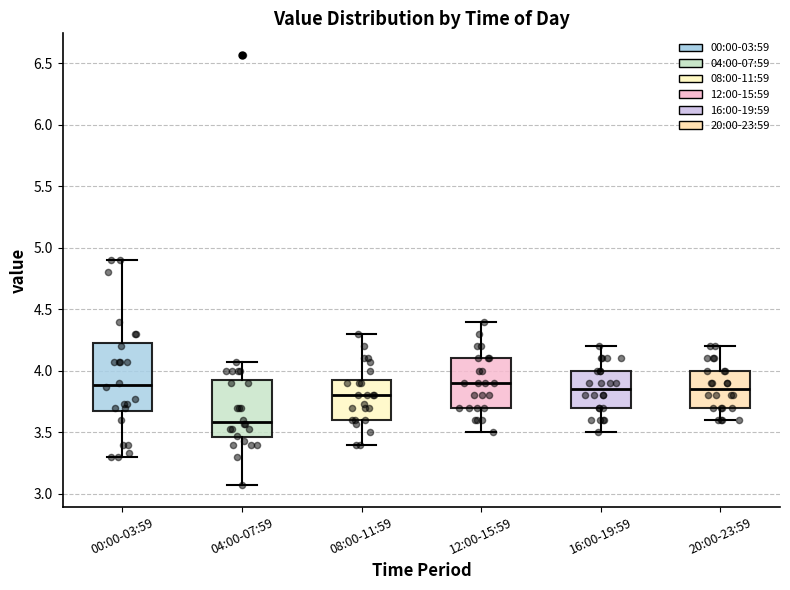

Reading left to right, transcribe this box plot: for each box, give where its median line is, the range the box spans, and where its two whiskers end, as read against the y-axis. The values are not printed on the chart, so give them approximately, as read against the axis.

00:00-03:59: median 3.90, box 3.70 to 4.25, whiskers 3.30 to 4.90
04:00-07:59: median 3.60, box 3.45 to 3.95, whiskers 3.05 to 4.05
08:00-11:59: median 3.80, box 3.60 to 3.95, whiskers 3.40 to 4.30
12:00-15:59: median 3.90, box 3.70 to 4.10, whiskers 3.50 to 4.40
16:00-19:59: median 3.85, box 3.70 to 4.00, whiskers 3.50 to 4.20
20:00-23:59: median 3.85, box 3.70 to 4.00, whiskers 3.60 to 4.20